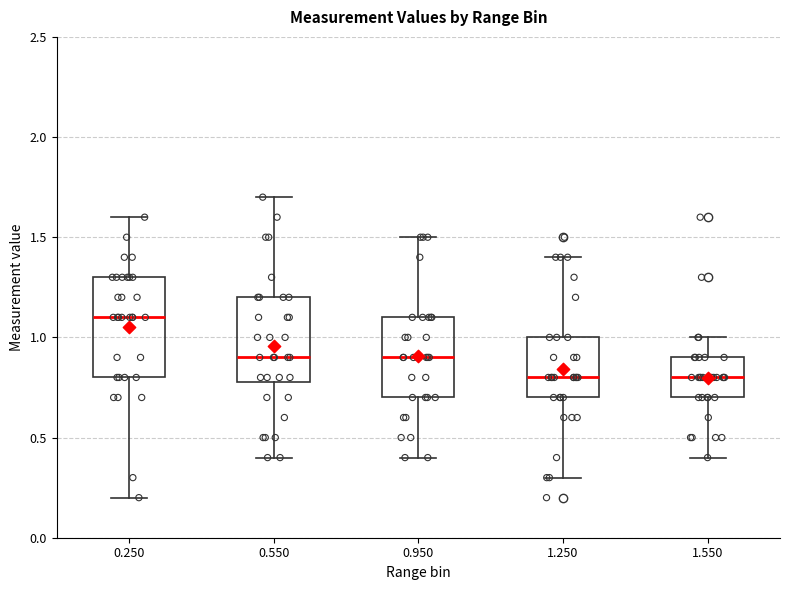

Comparing the boxes themselves (not the whiskers), which one is the tallest?

0.250